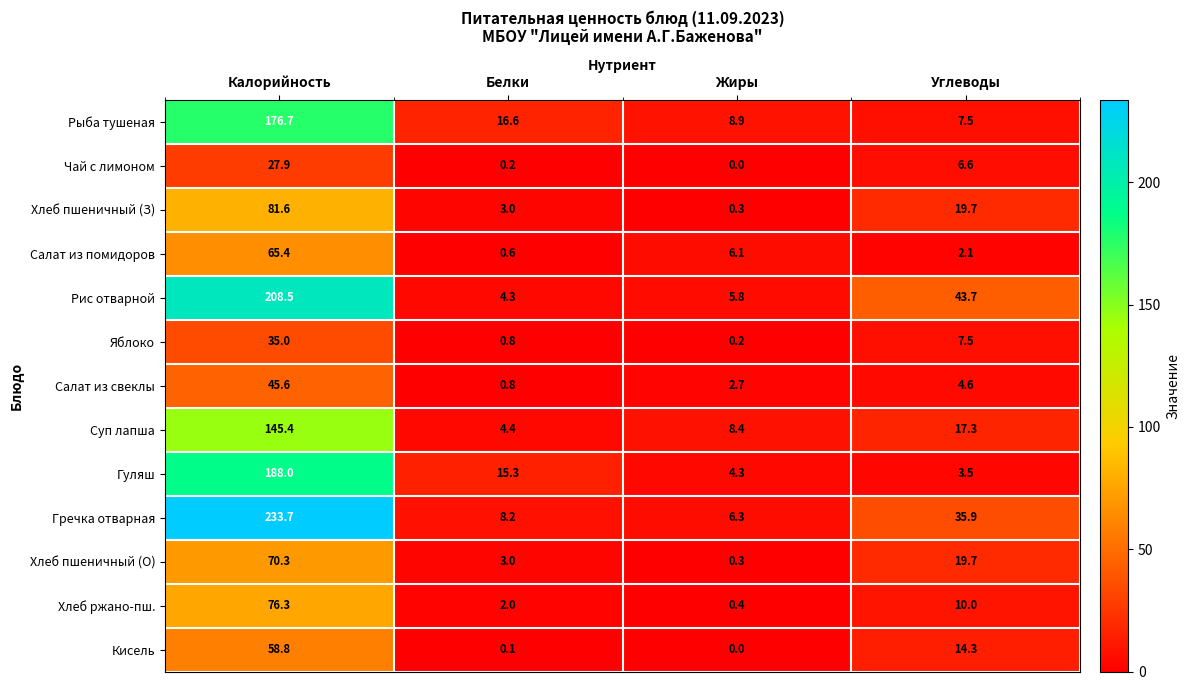

Which series has the widest spread of values?

Гречка отварная